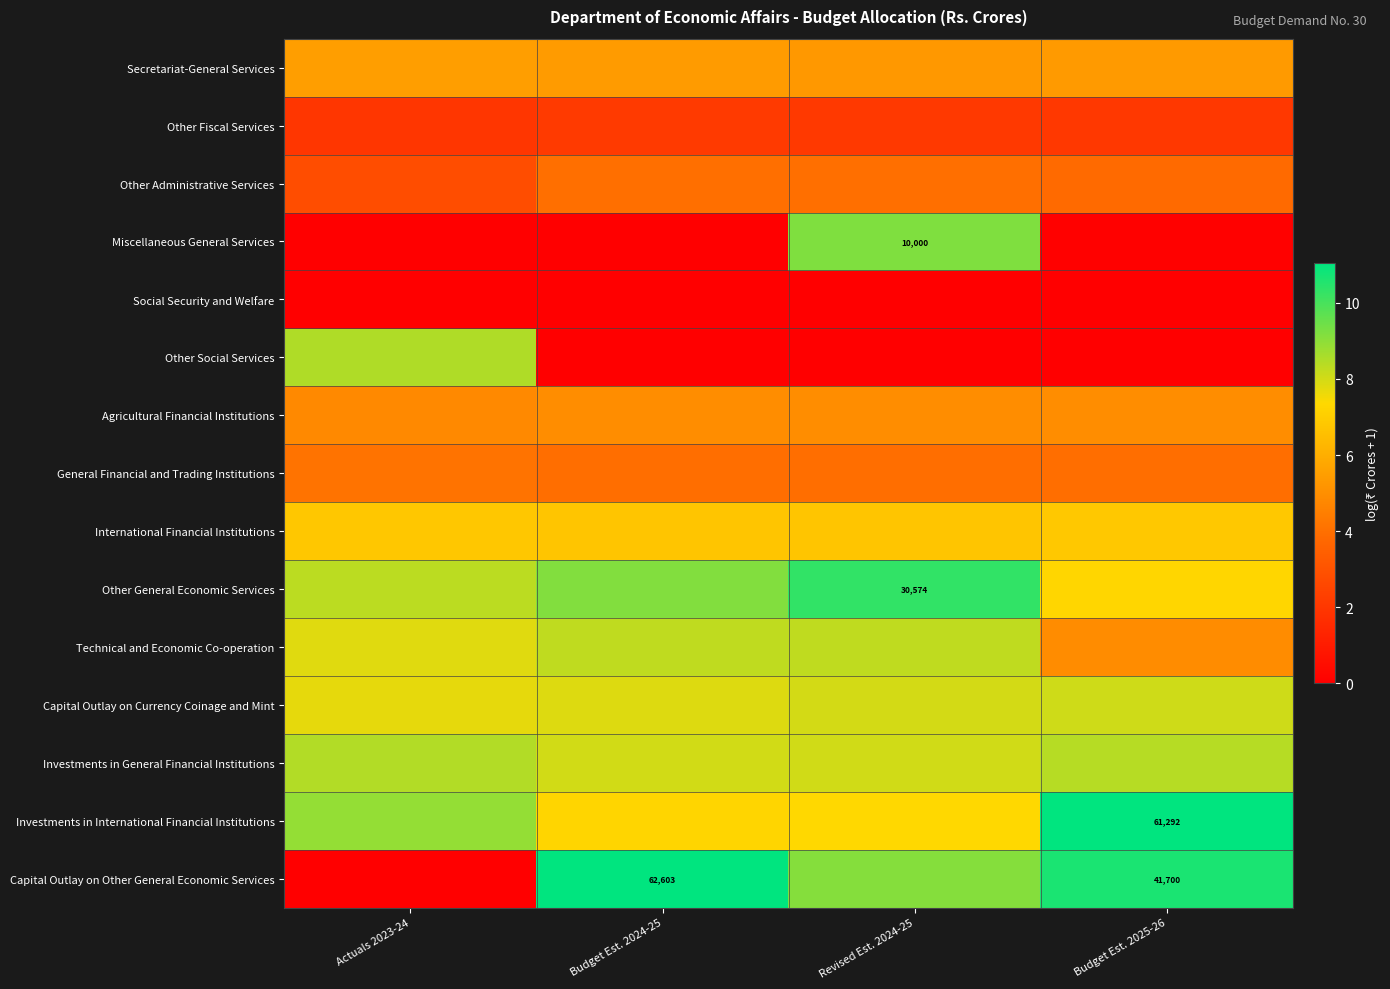

At which label is Investments in International Financial Institutions closest to 9?

Actuals 2023-24